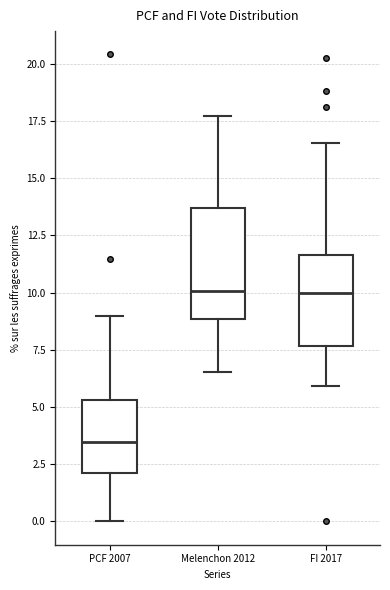

Reading left to right, read every box against the y-axis: the position of its median line, the range the box covers, and the ends of its whiskers. The values are not printed on the chart, so give them approximately, as read against the axis.

PCF 2007: median 3.5, box 2.0 to 5.5, whiskers 0.0 to 9.0
Melenchon 2012: median 10.0, box 9.0 to 13.5, whiskers 6.5 to 17.5
FI 2017: median 10.0, box 7.5 to 11.5, whiskers 6.0 to 16.5